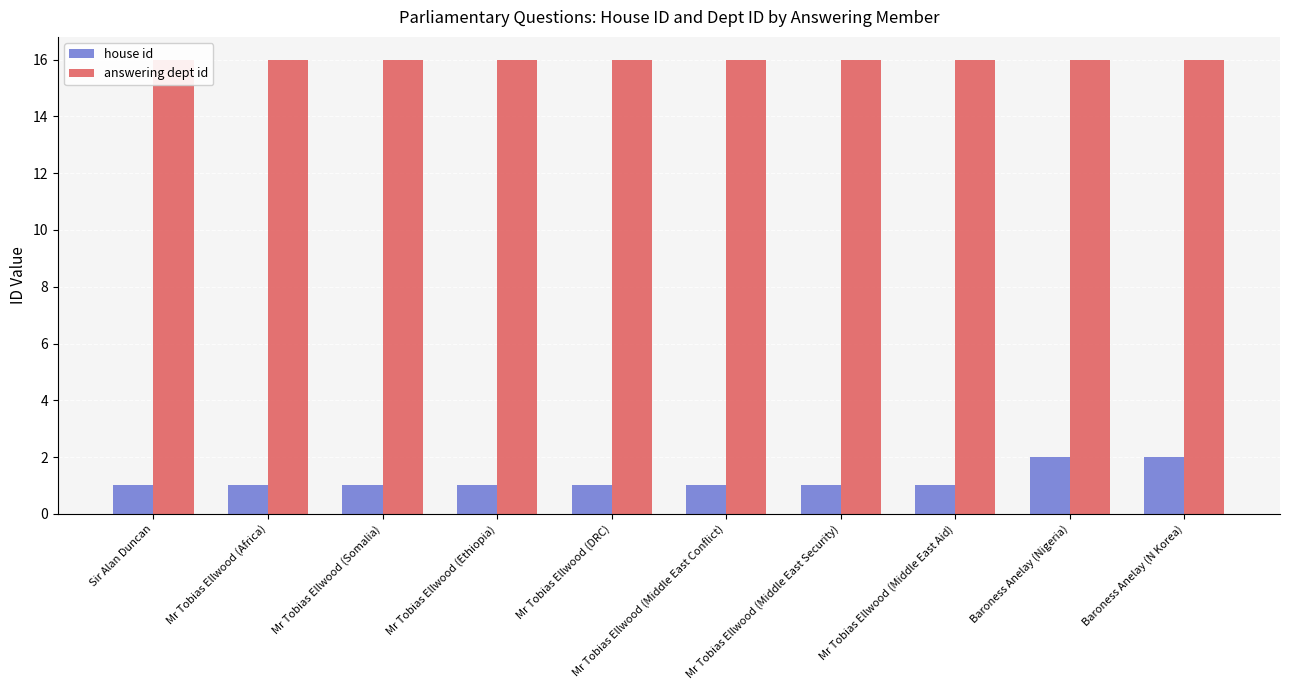

What are all the series names shown in the legend?

house id, answering dept id